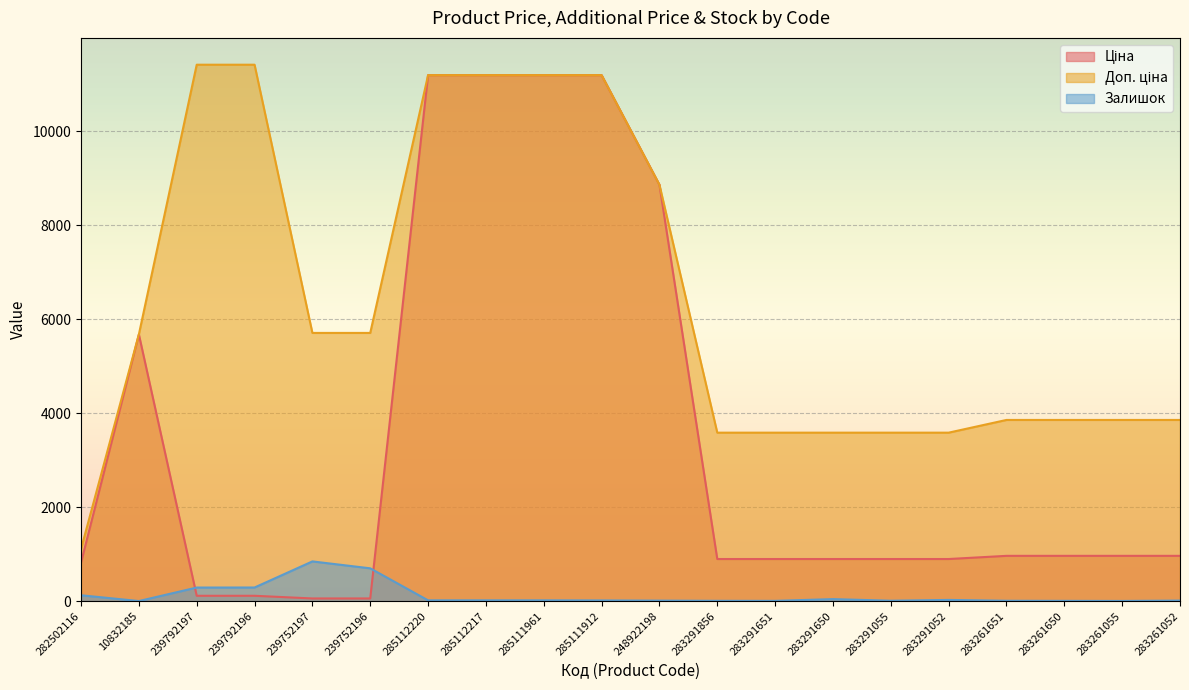

The Залишок series shows 24.8 at 285111912. True or false?

False